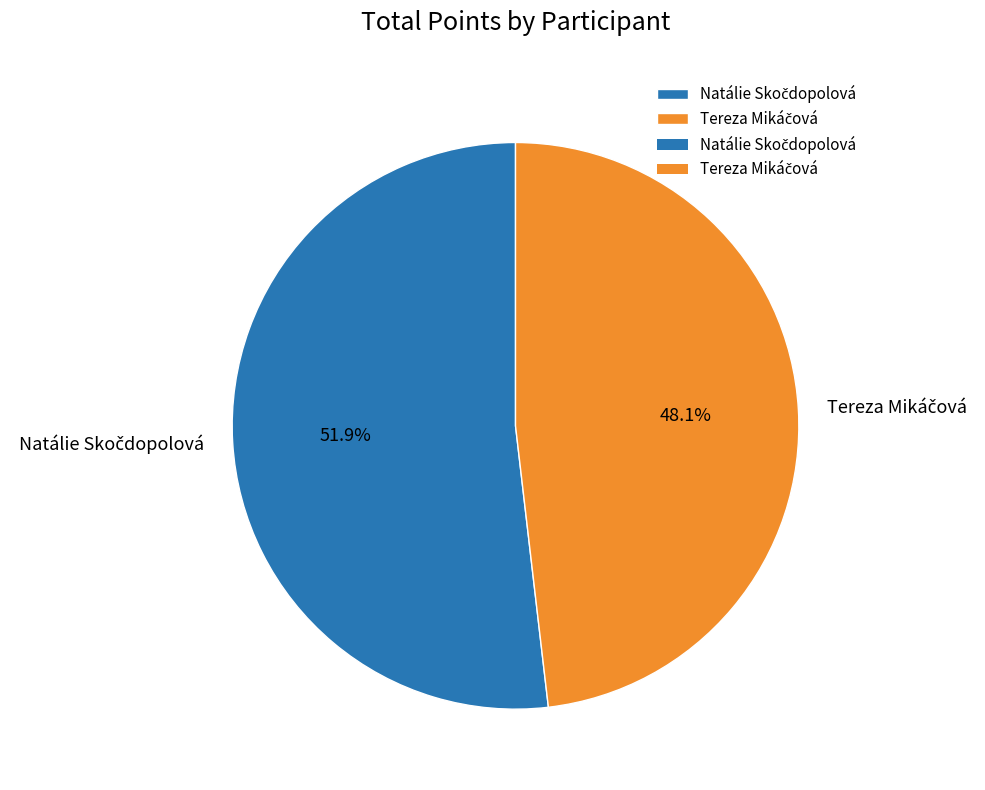

Is there any slice that represents more than half of the pie?

Yes